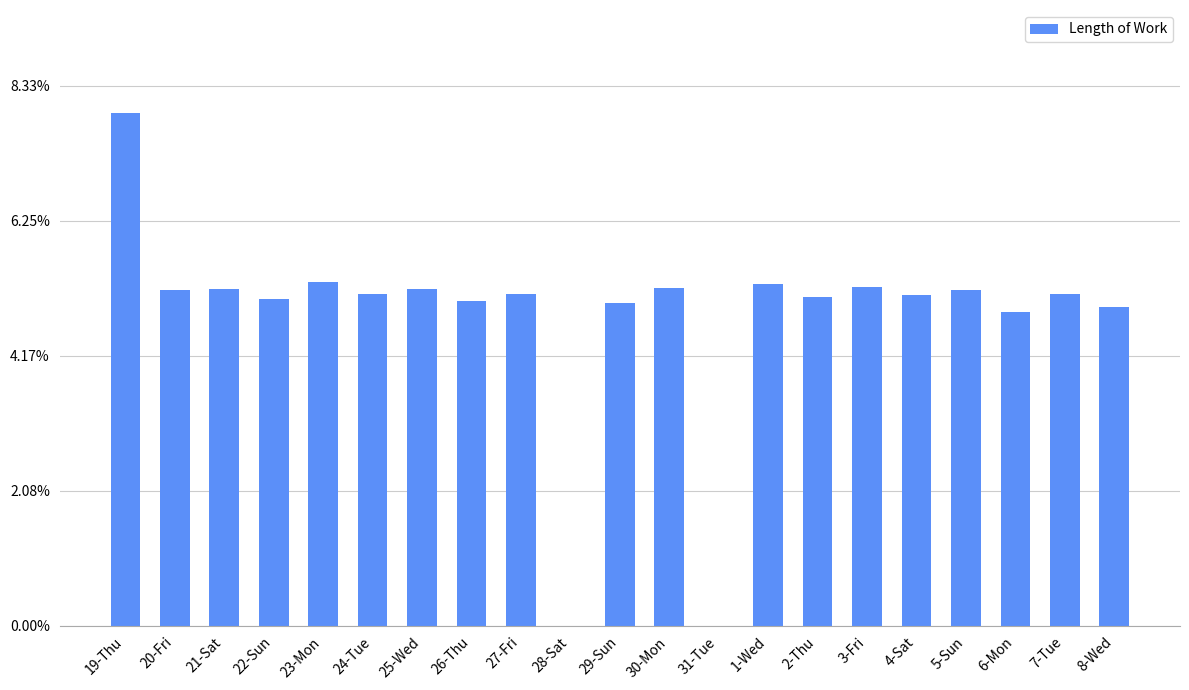

Reading left to right, what are all the values shown in this chart?

19.0	12.4	12.5	12.1	12.7	12.3	12.5	12.0	12.3	0.0	12.0	12.5	0.0	12.7	12.2	12.5	12.2	12.4	11.6	12.3	11.8